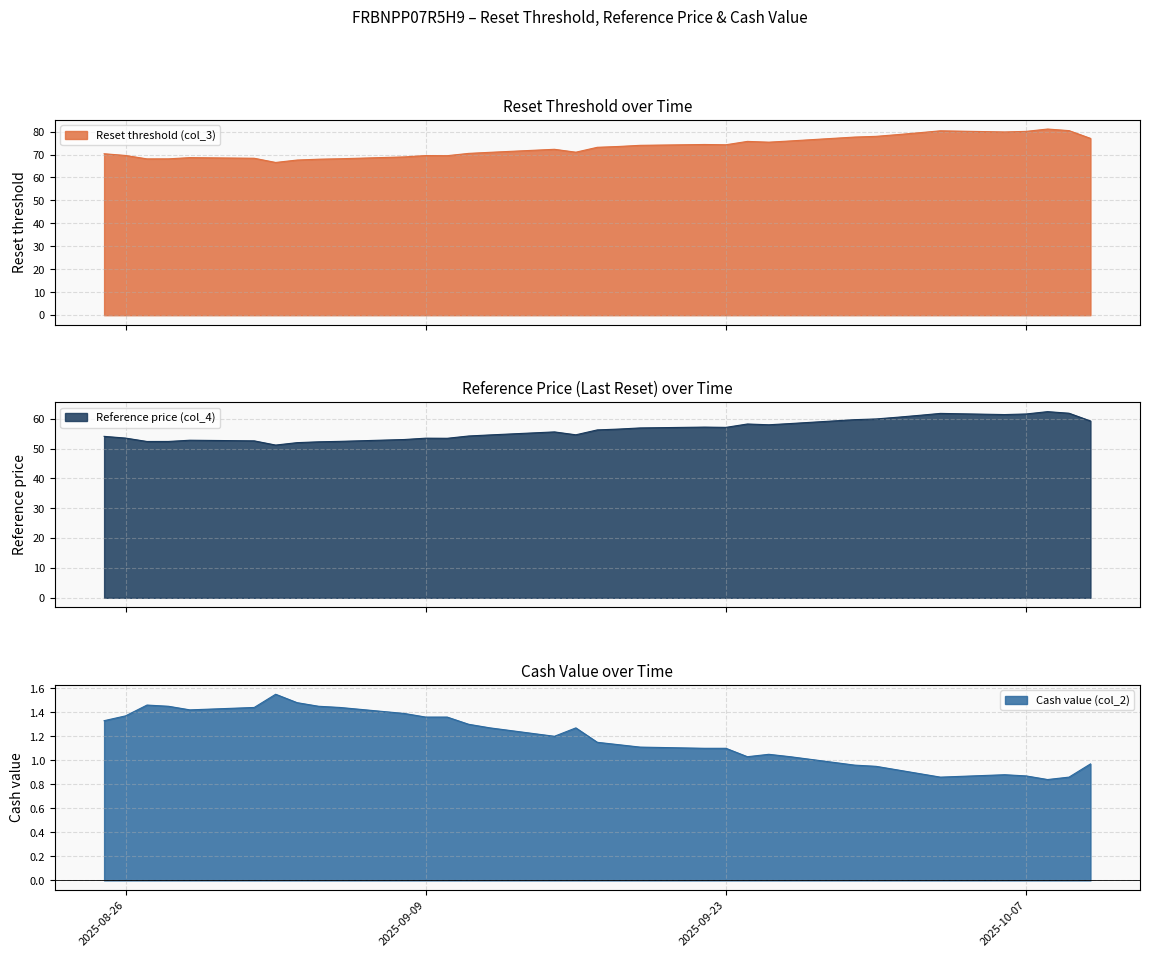

List the labels in order of Cash value (col_2) value, smallest first.

2025-10-08, 2025-10-03, 2025-10-09, 2025-10-07, 2025-10-06, 2025-10-02, 2025-10-01, 2025-09-30, 2025-09-29, 2025-10-10, 2025-09-24, 2025-09-26, 2025-09-25, 2025-09-22, 2025-09-23, 2025-09-19, 2025-09-18, 2025-09-17, 2025-09-15, 2025-09-12, 2025-09-16, 2025-09-11, 2025-08-25, 2025-09-09, 2025-09-10, 2025-08-26, 2025-09-08, 2025-08-29, 2025-09-01, 2025-09-05, 2025-08-28, 2025-09-04, 2025-08-27, 2025-09-03, 2025-09-02